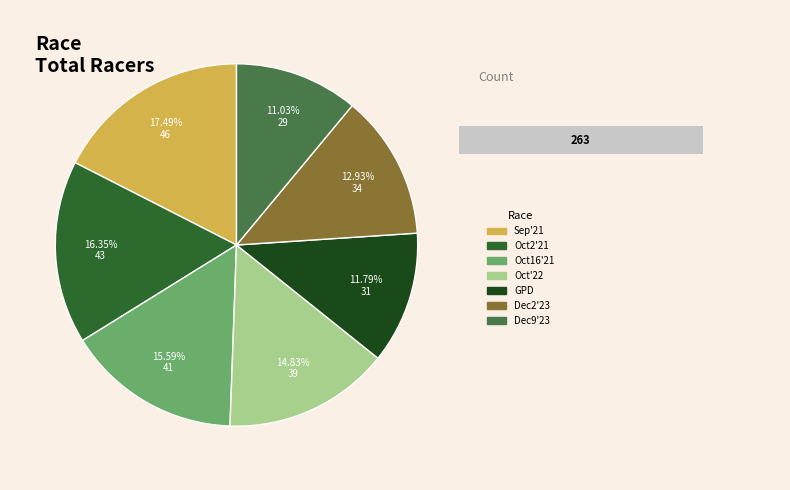

Which slice is the smallest?

Toi Toi Cup 2023-12-9